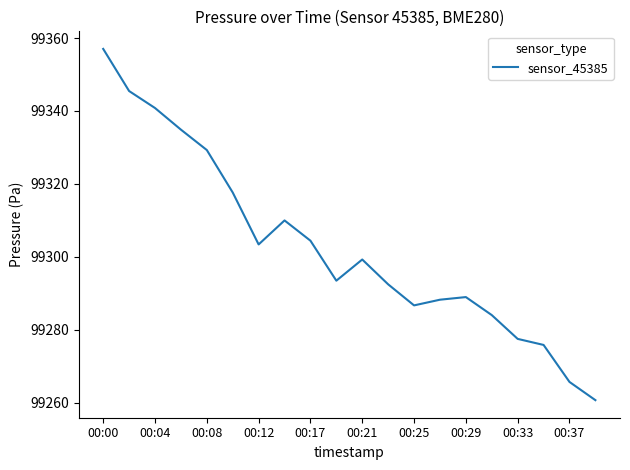

What is the smallest value displayed?

99260.7